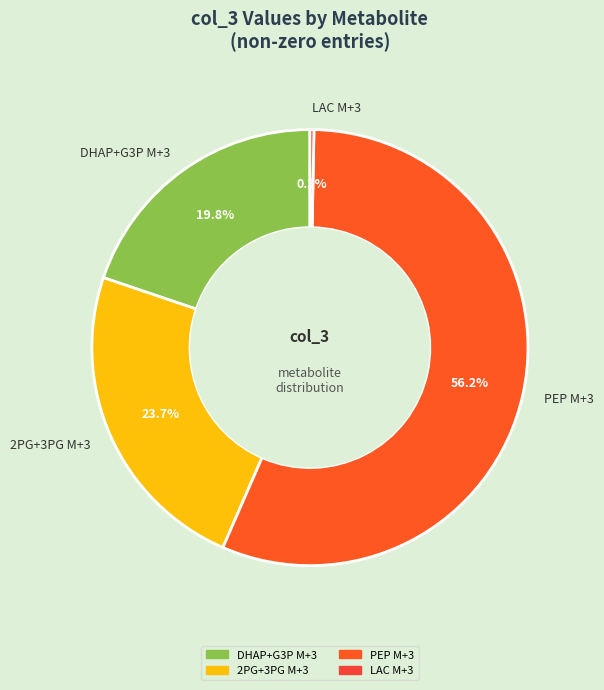

Which slice is the largest?

PEP M+3